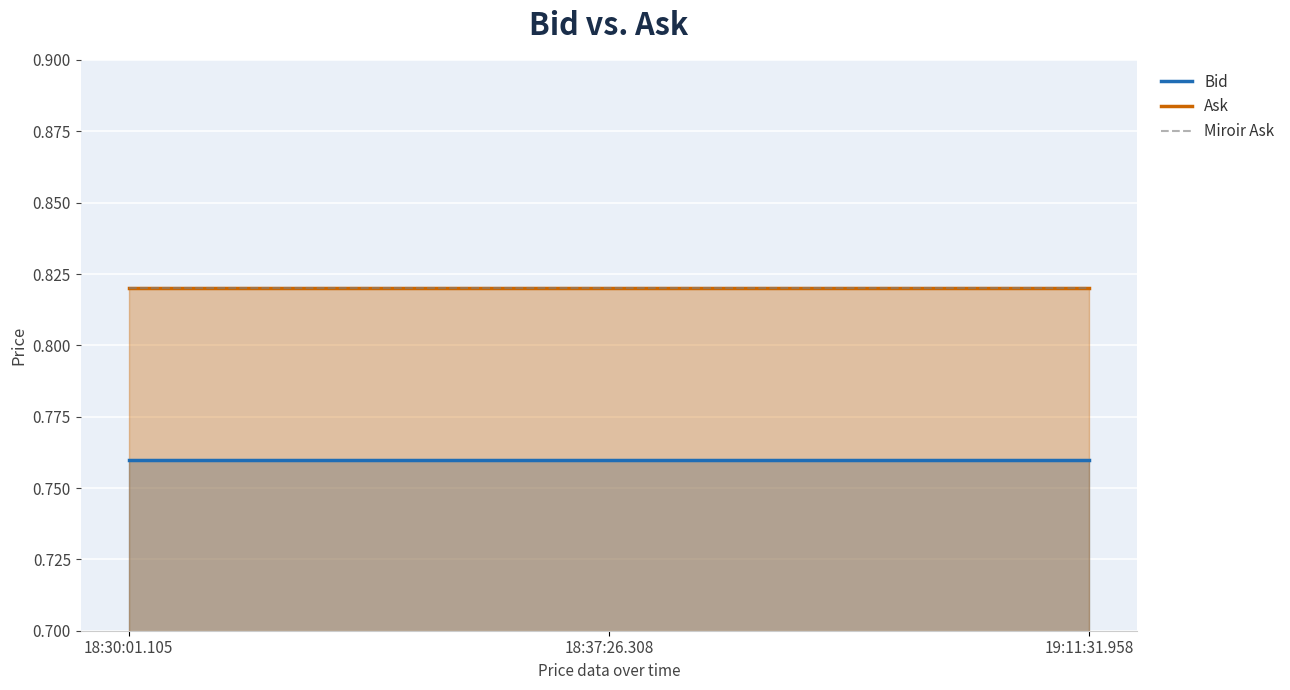

Reading left to right, list all the values displayed in this chart.

Bid: 0.8	0.8	0.8
Ask: 0.8	0.8	0.8
Miroir Ask: 0.8	0.8	0.8